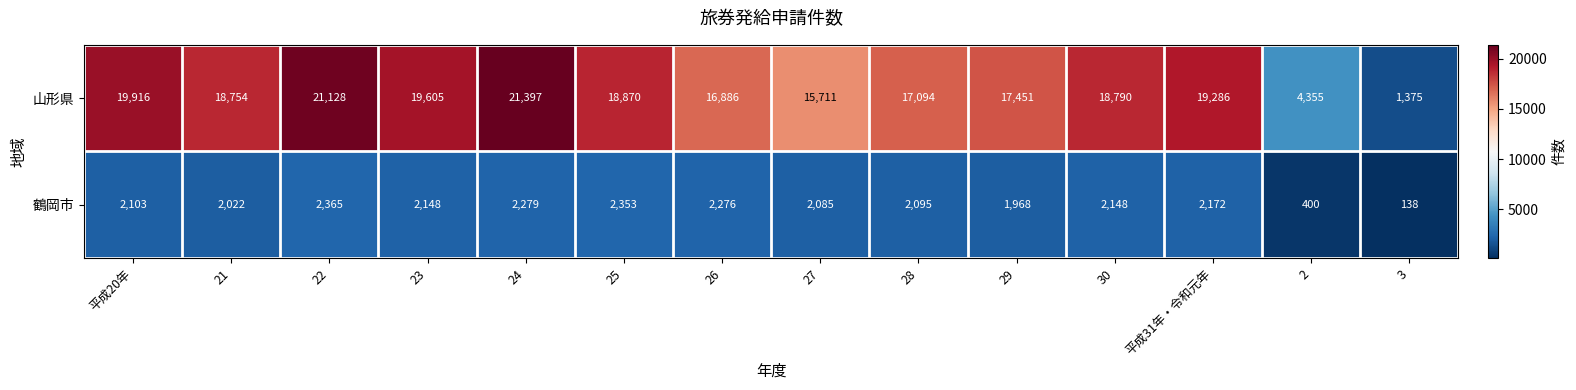

What is the difference between the 山形県 values at 22 and 3?

19753